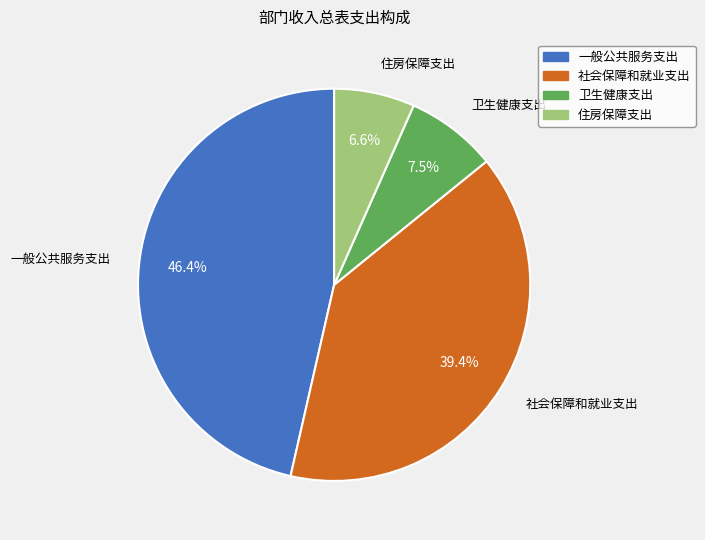

Rank the categories by value from highest to lowest.

一般公共服务支出, 社会保障和就业支出, 卫生健康支出, 住房保障支出